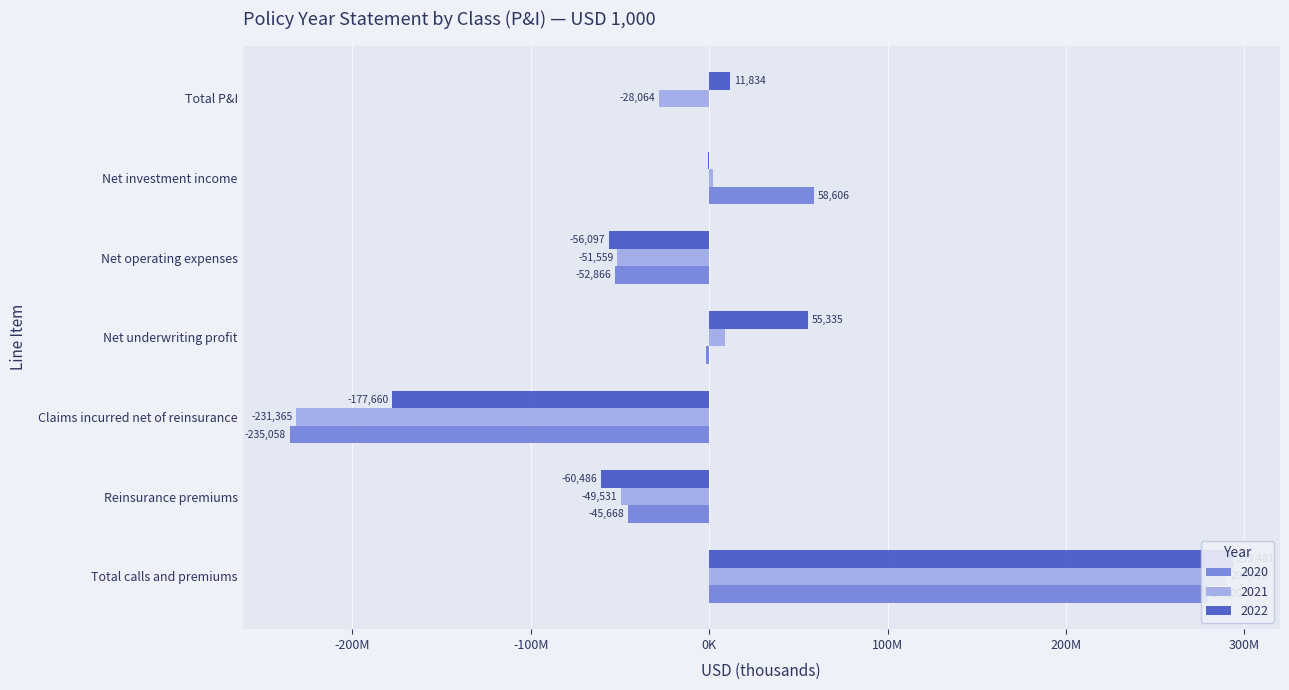

What is the difference between the maximum and minimum values in the 2022 series?

471.1